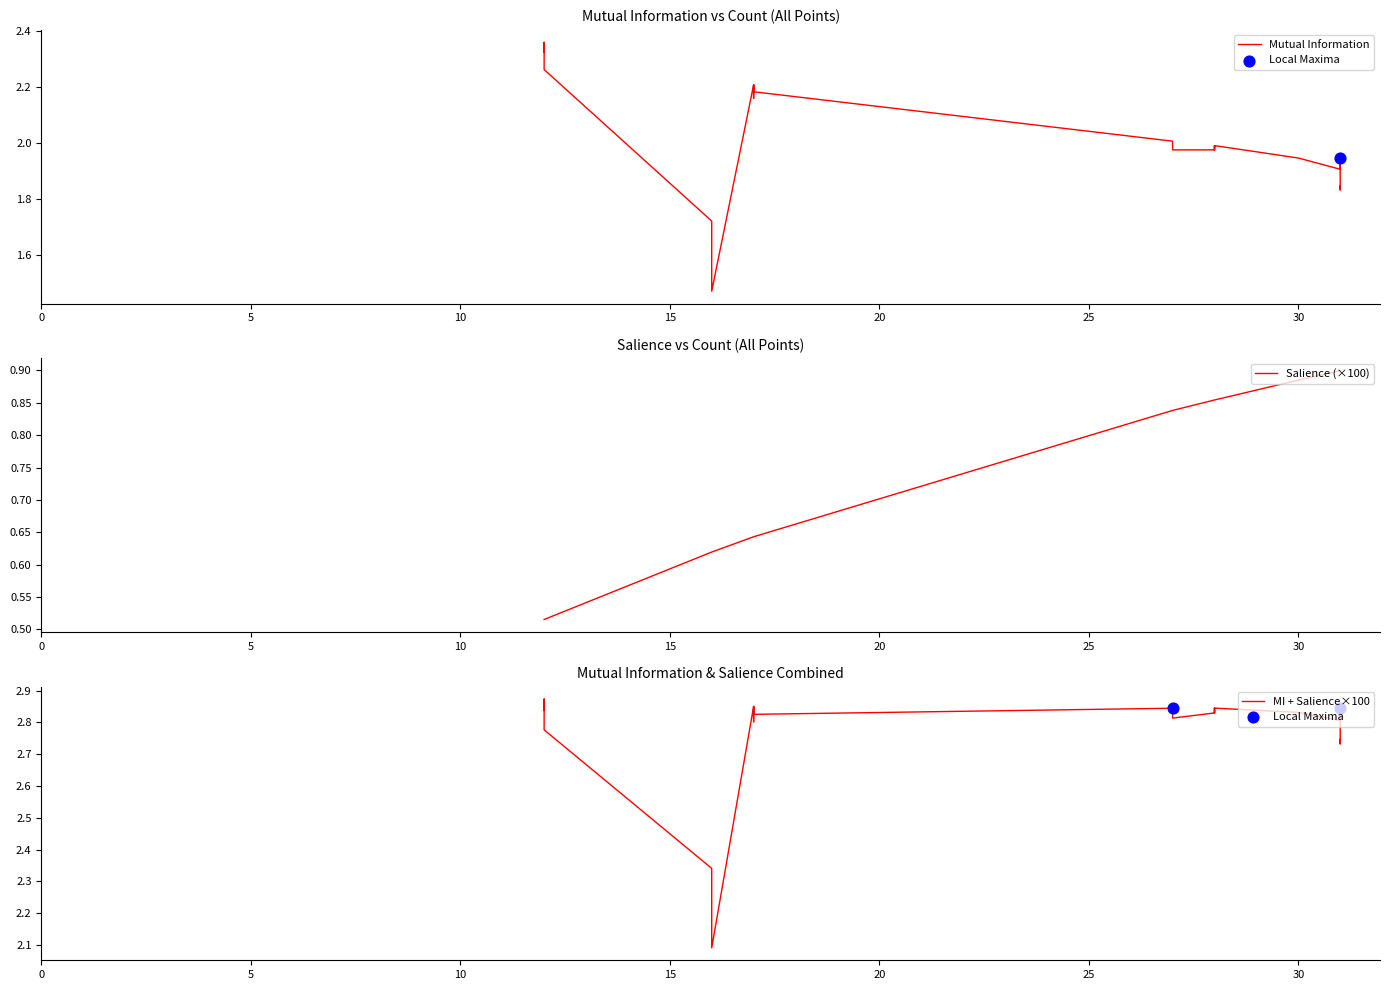

Which series reaches the maximum Y coordinate?

Mutual Information